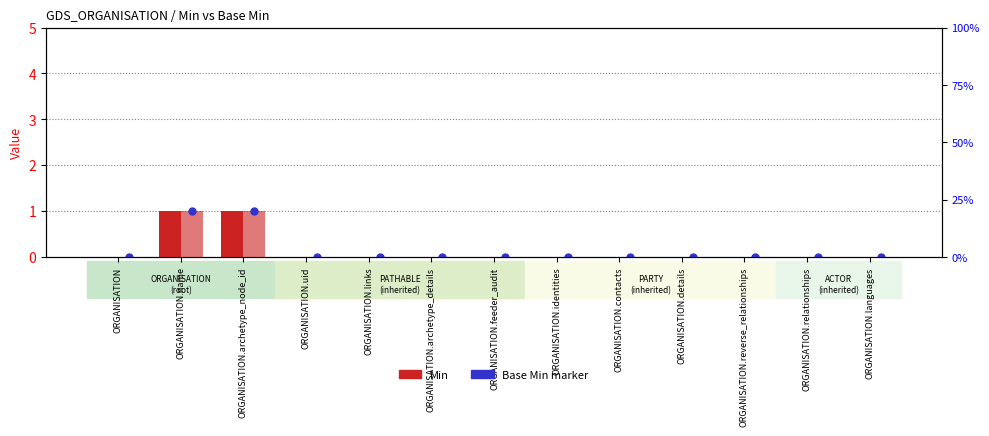

Which series has the largest total across all categories?

Min